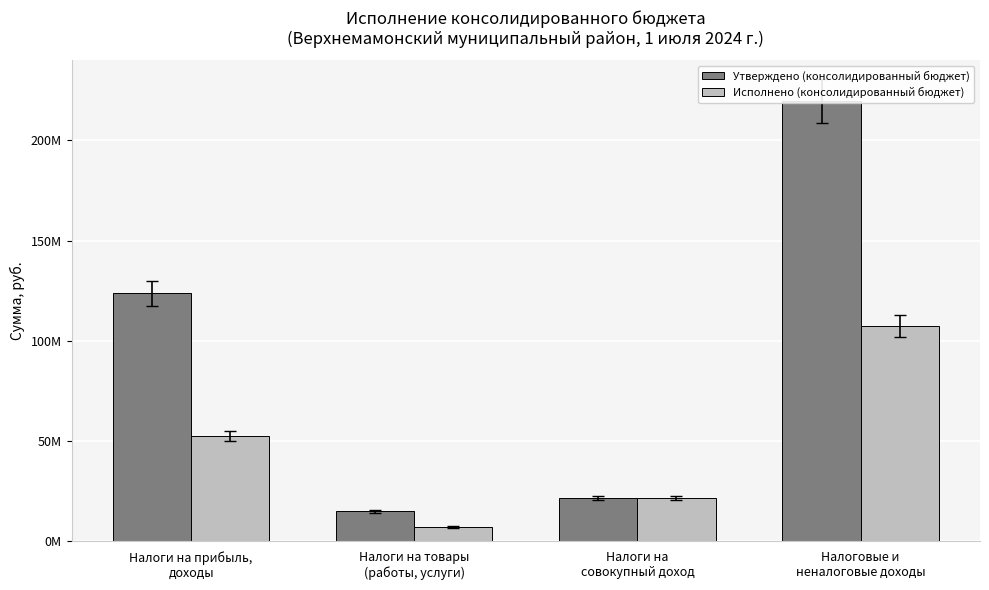

Is the value of Исполнено (консолидированный бюджет) at Налоговые и
неналоговые доходы greater than the value of Утверждено (консолидированный бюджет) at Налоги на
совокупный доход?

Yes